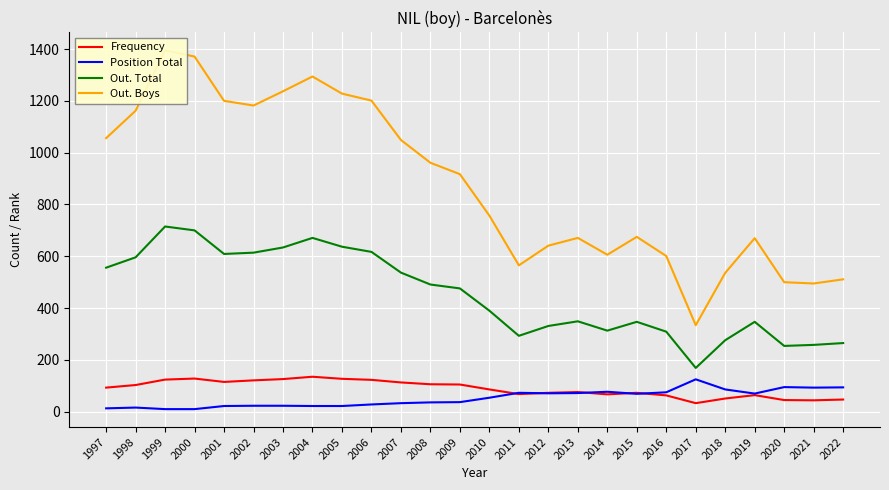

Between 2004 and 2017, which series saw the biggest shift?

Out. Boys